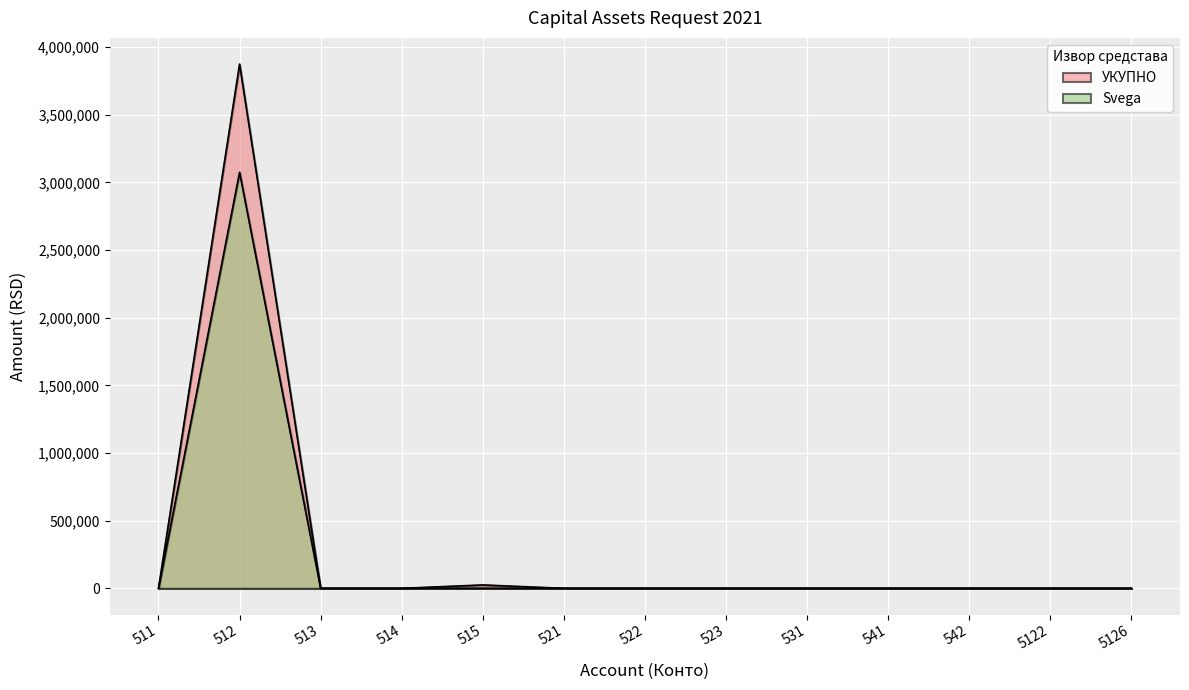

At which category does the chart reach its minimum across all series?

511